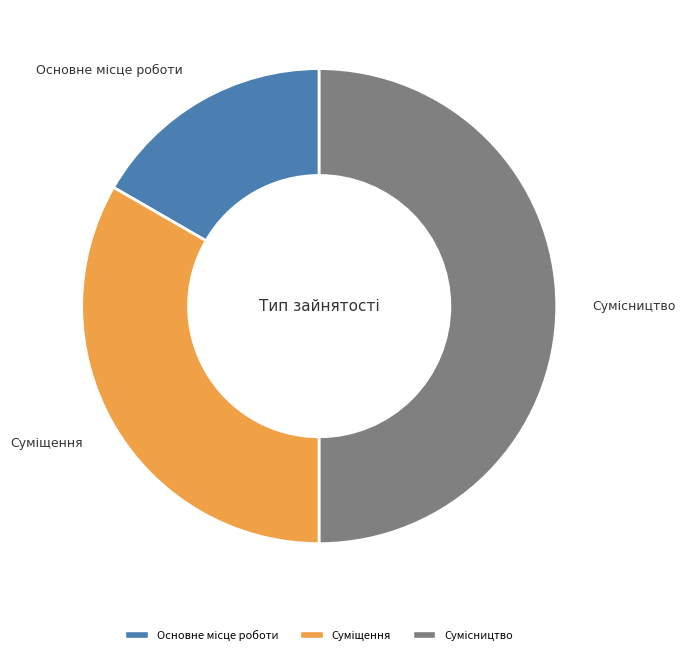

To the nearest percent, what percentage of the pie is Суміщення?

33%